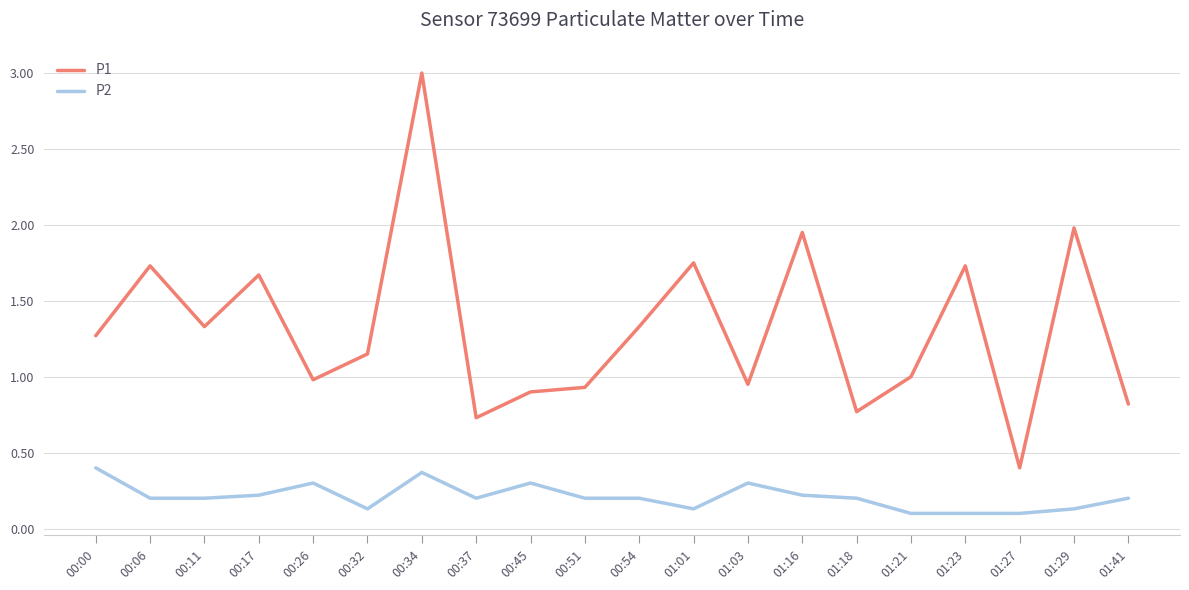

In P1, how many points are lower than both neighbors (excluding endpoints)?

6